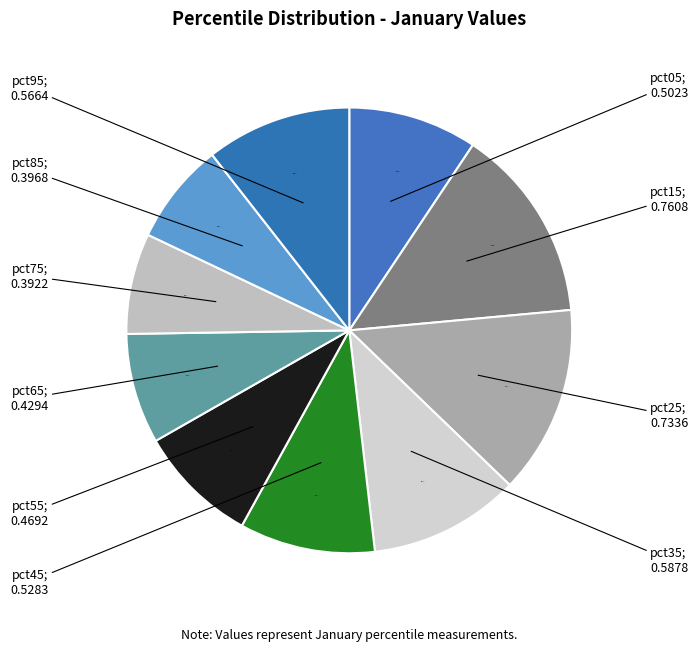

To the nearest percent, what is the difference between the largest and smallest slice percentages?

7%